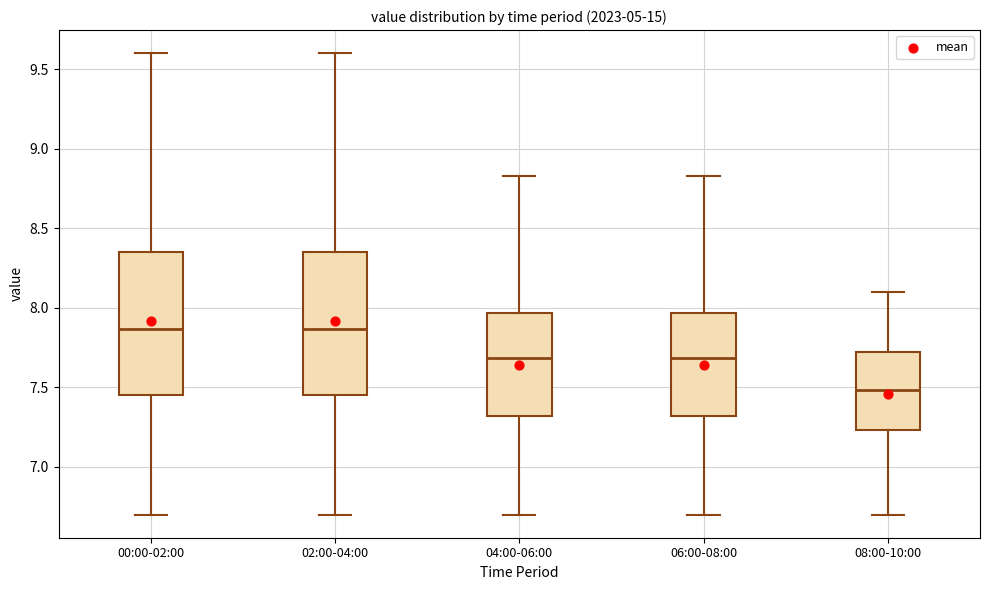

Reading left to right, read every box against the y-axis: the position of its median line, the range the box covers, and the ends of its whiskers. The values are not printed on the chart, so give them approximately, as read against the axis.

00:00-02:00: median 7.85, box 7.45 to 8.35, whiskers 6.70 to 9.60
02:00-04:00: median 7.85, box 7.45 to 8.35, whiskers 6.70 to 9.60
04:00-06:00: median 7.70, box 7.30 to 7.95, whiskers 6.70 to 8.85
06:00-08:00: median 7.70, box 7.30 to 7.95, whiskers 6.70 to 8.85
08:00-10:00: median 7.50, box 7.25 to 7.75, whiskers 6.70 to 8.10